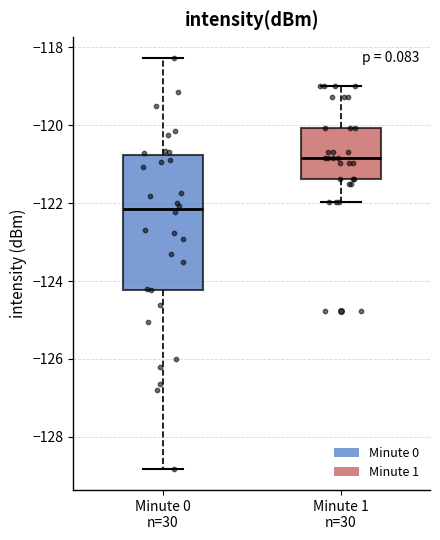

Reading left to right, read every box against the y-axis: the position of its median line, the range the box covers, and the ends of its whiskers. The values are not printed on the chart, so give them approximately, as read against the axis.

Minute 0 n=30: median -122.2, box -124.2 to -120.8, whiskers -128.8 to -118.2
Minute 1 n=30: median -120.8, box -121.4 to -120.0, whiskers -122.0 to -119.0